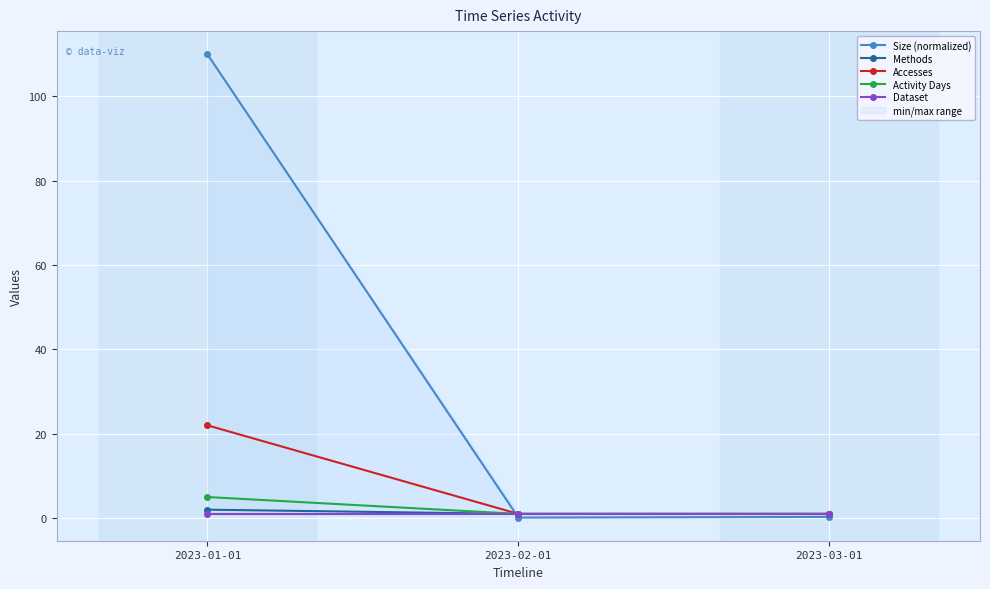

What is the difference between the maximum and minimum values in the Size (normalized) series?

109.9